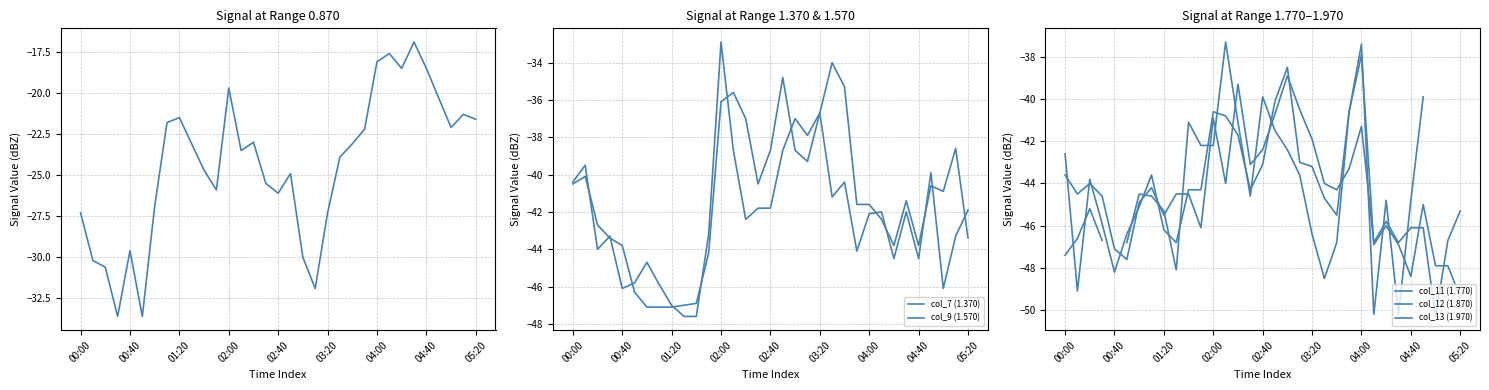

How many values in the col_11 (1.770) series exceed -44?

11